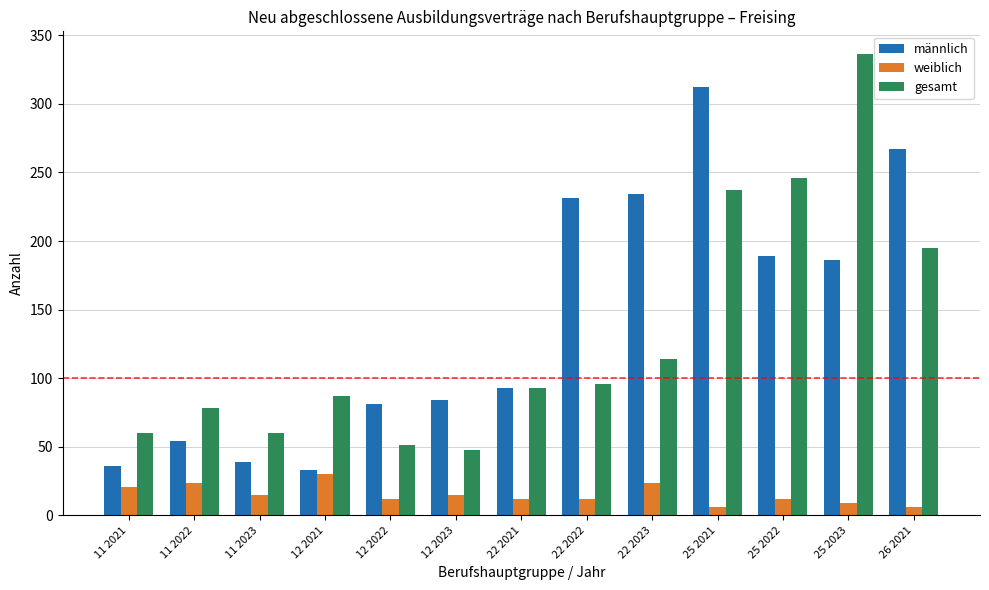

What is the total value across all series at 26 2021?

468